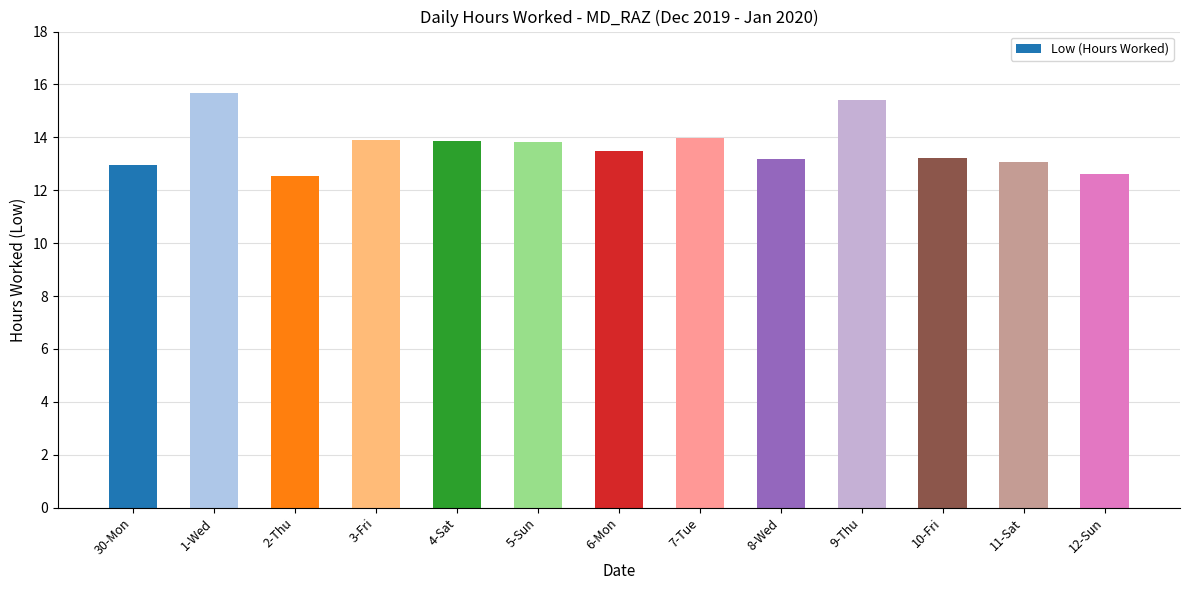

What is the label of the 10th bar from the left?

9-Thu